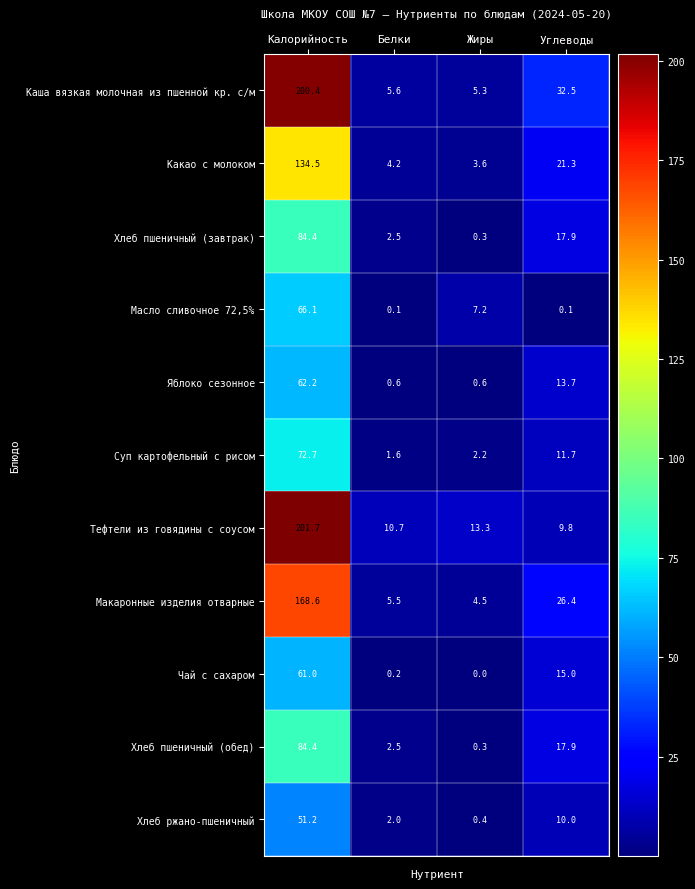

What is the difference between the maximum and minimum values in the Тефтели из говядины с соусом series?

191.9